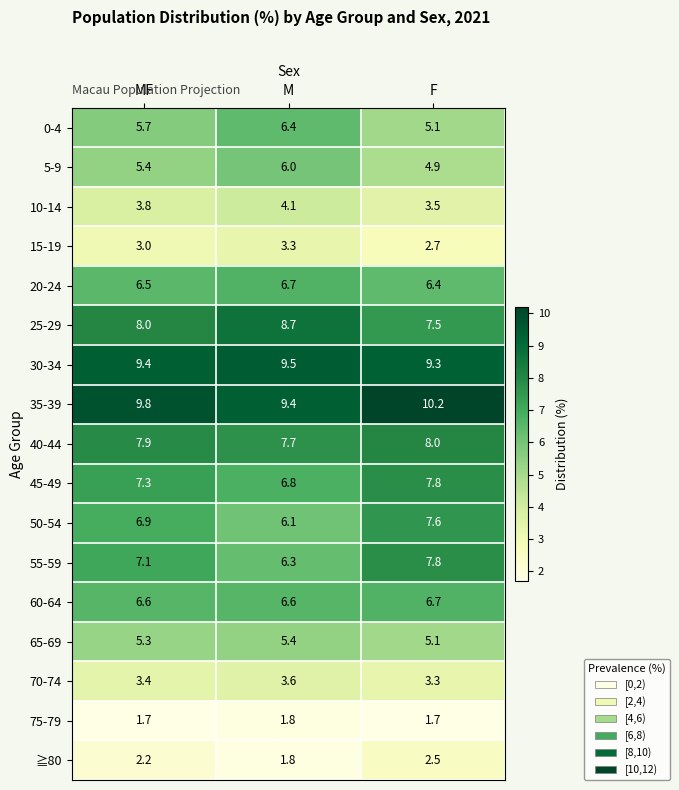

Rank the series at MF from highest to lowest value.

35-39, 30-34, 25-29, 40-44, 45-49, 55-59, 50-54, 60-64, 20-24, 0-4, 5-9, 65-69, 10-14, 70-74, 15-19, ≧80, 75-79